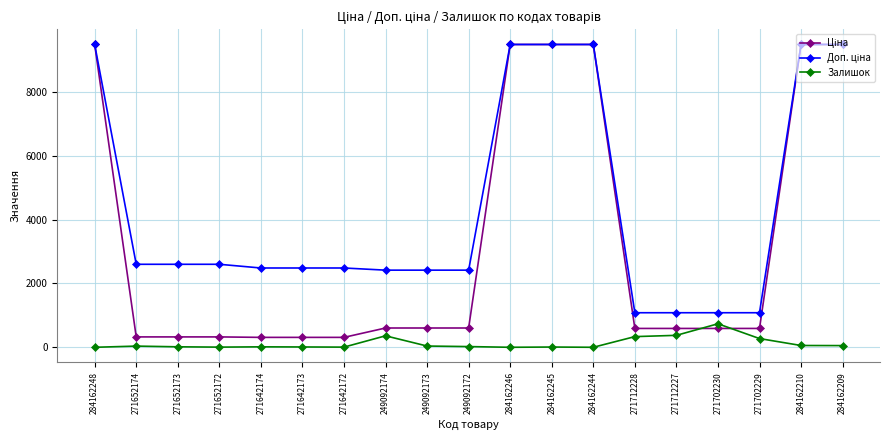

What is the greatest value displayed?

9480.1